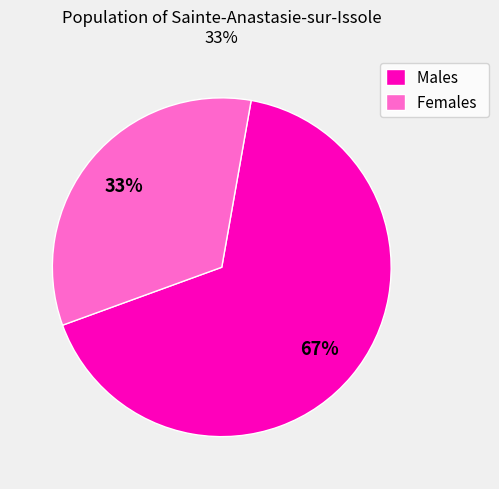

Which has a higher value, Males or Females?

Males